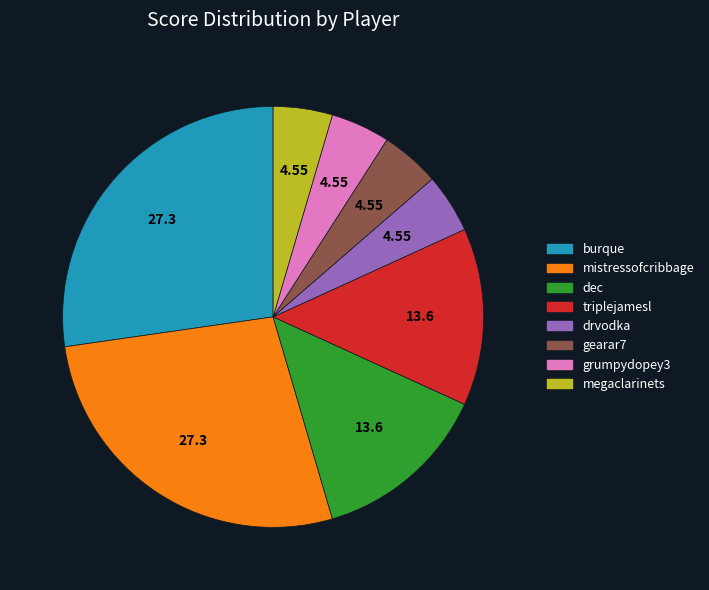

Is there a majority slice in this chart?

No